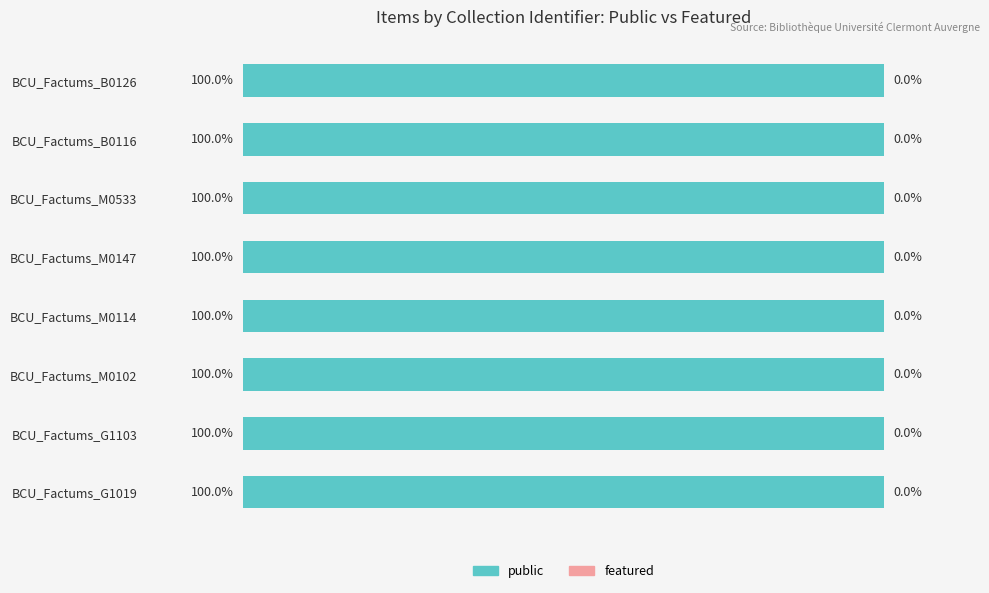

The value of public at Factums Baron Grenier is 2. True or false?

False